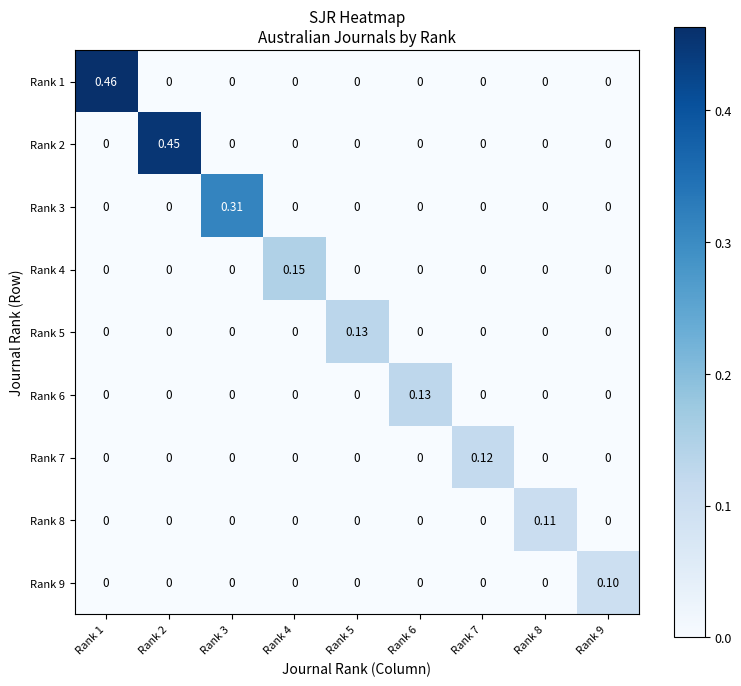

How many distinct data groups are displayed?

9